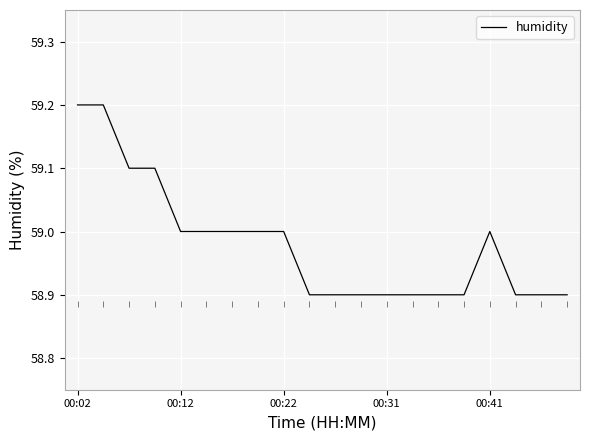

What is the minimum value shown in the chart?

58.9